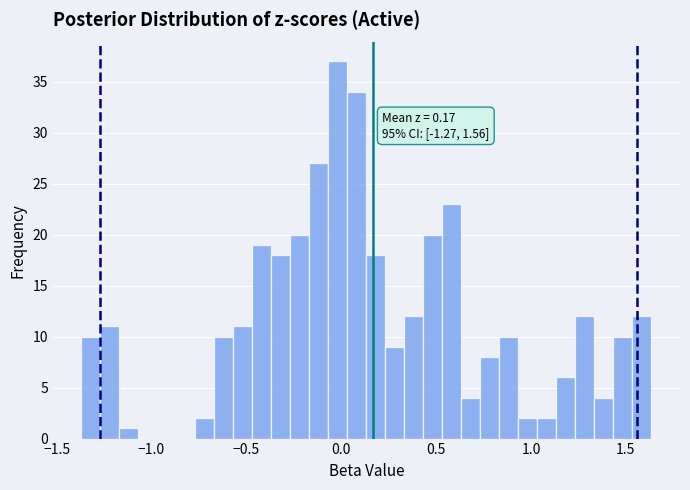

Read against the x-axis, roughly where is the centre of the tallest bar?

0.00